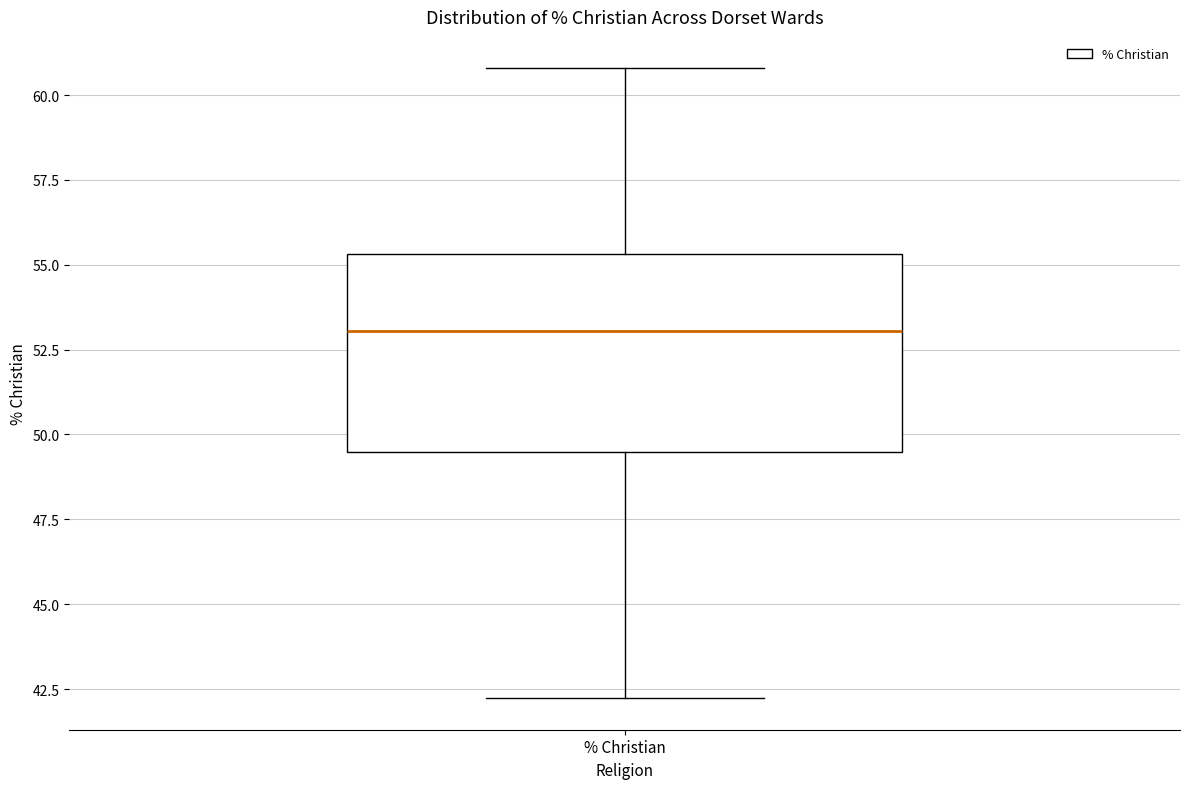

Read this box plot against the y-axis: the position of the median line, the range covered by the box, and the ends of both whiskers. The values are not printed on the chart, so give them approximately, as read against the axis.

median 53.0, box 49.5 to 55.5, whiskers 42.0 to 61.0